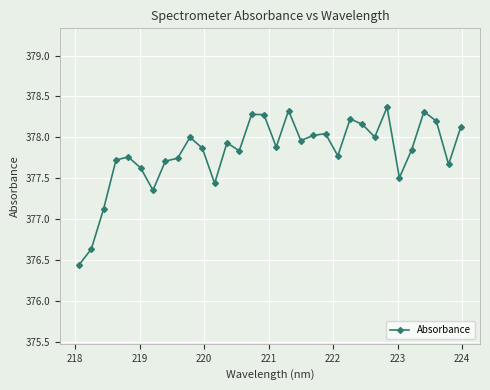

What is the maximum value shown in the chart?

378.4